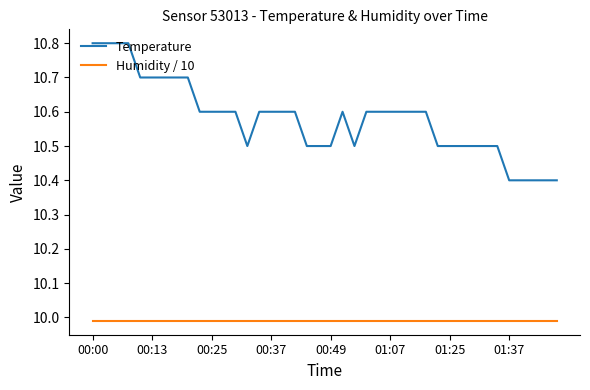

What is the minimum value for Temperature?

10.4